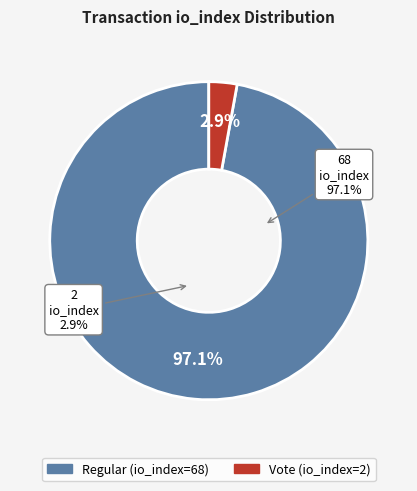

Which category accounts for the majority?

Regular (io_index=68)